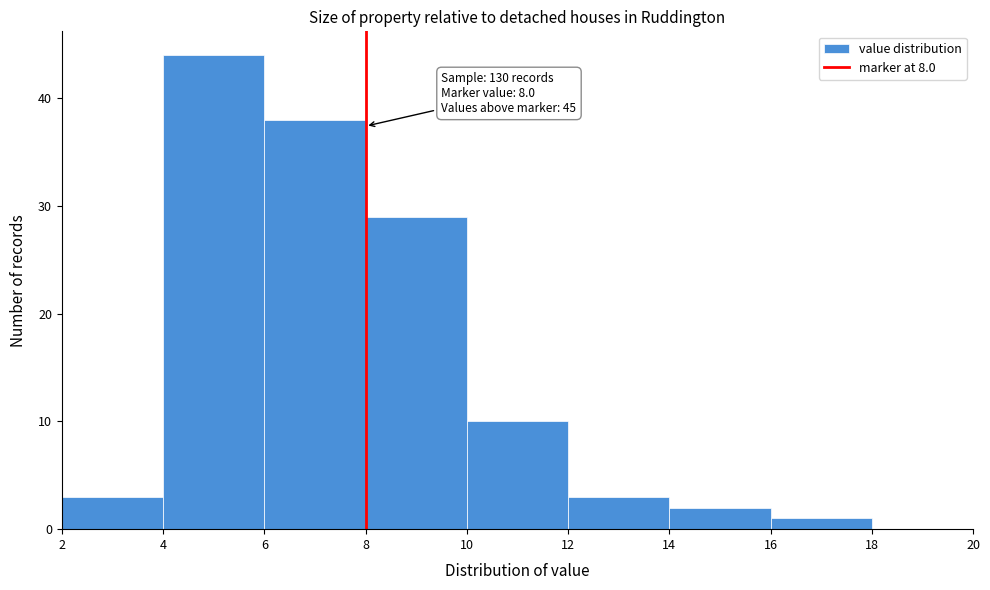

Over which range of the x-axis is the bar tallest?

4 to 6